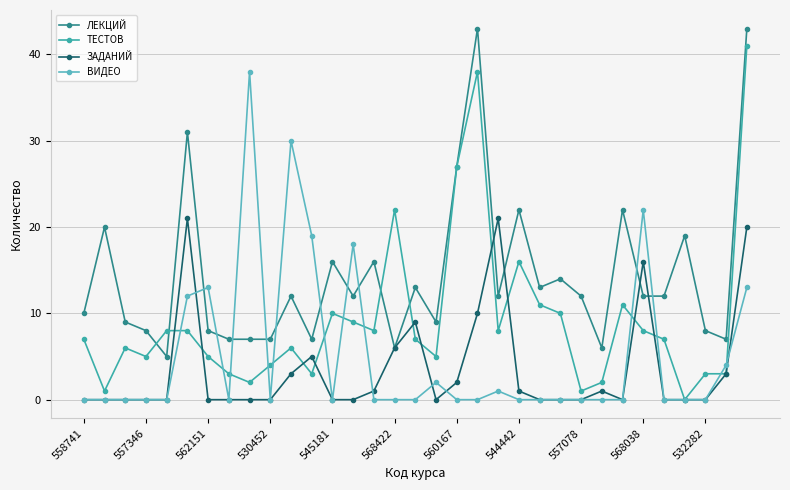

True or false: ТЕСТОВ has more than 1 interior local peaks.

True